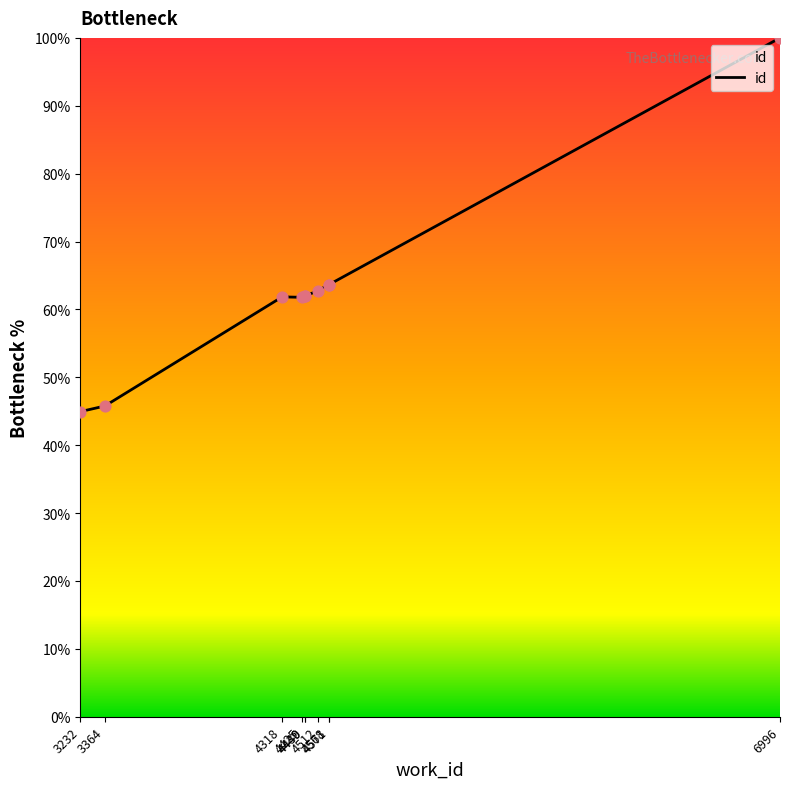

What is the change in value from 4440 to 4568?

+1.7